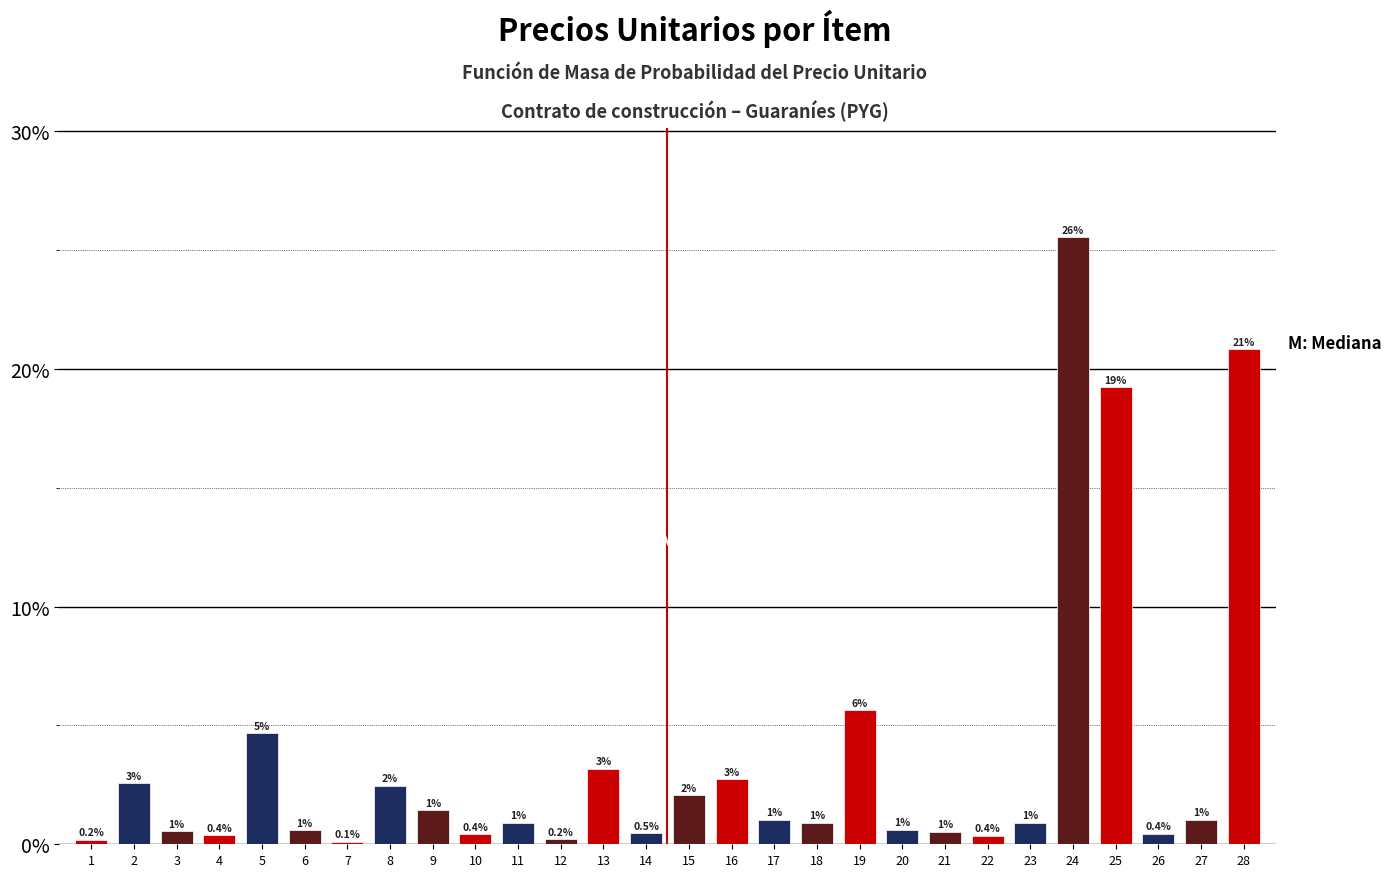

Between 5 and 28, which is larger?

28